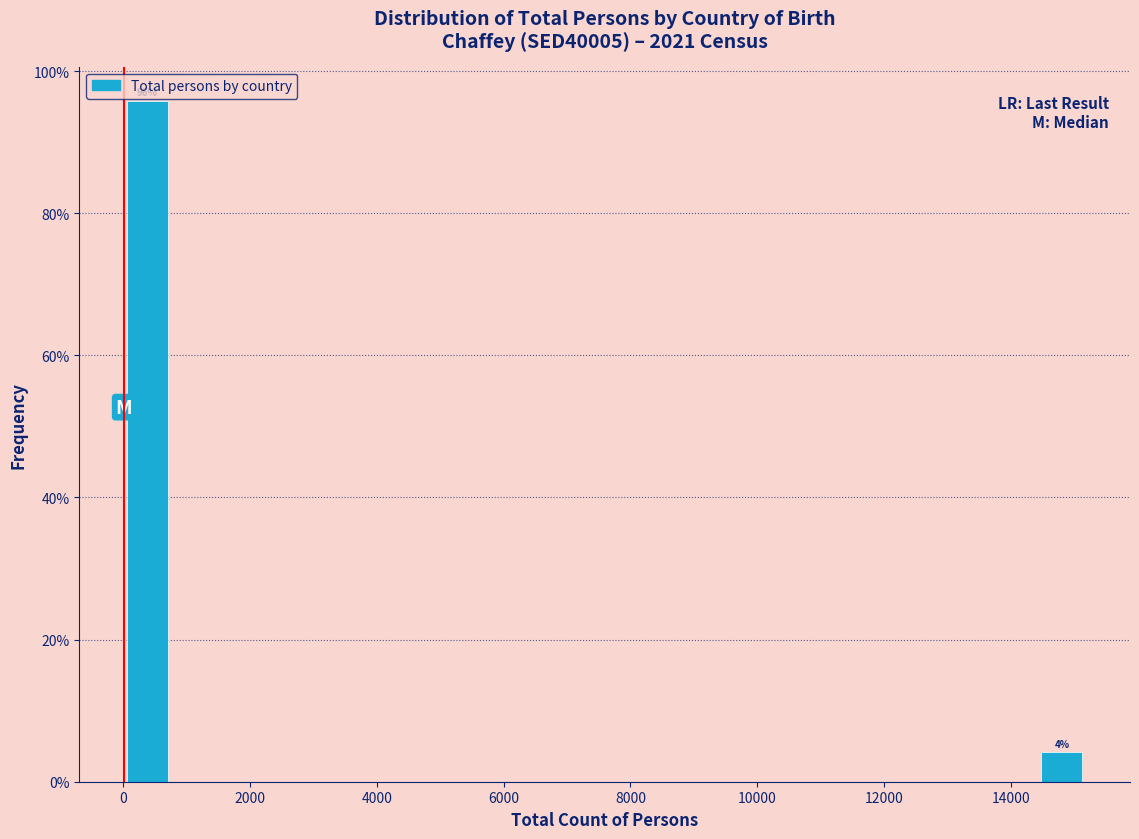

Around what value on the x-axis is the tallest bar? Give the approximate position of its centre, as read against the axis.

400